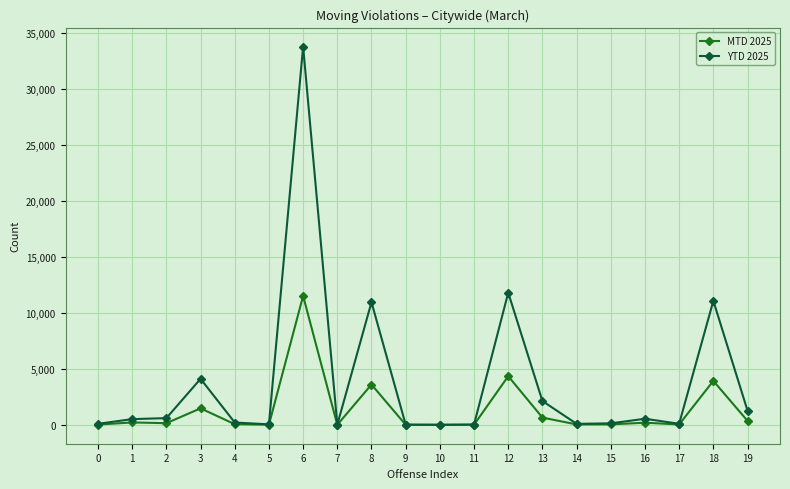

Which series has the largest range (max minus min)?

YTD 2025